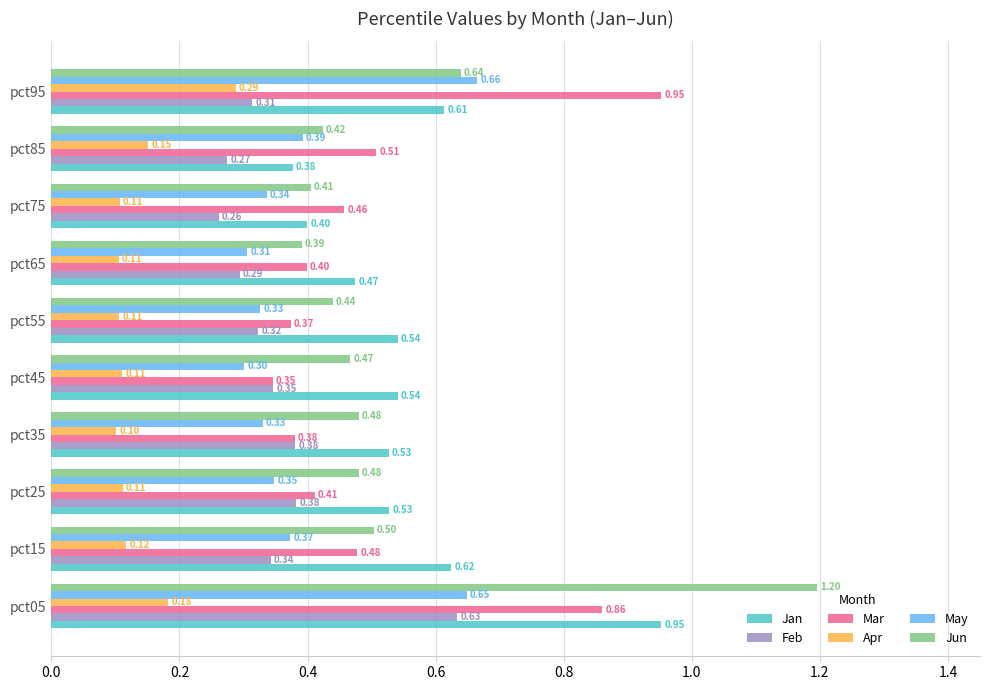

At how many categories does at least one series exceed 0?

10